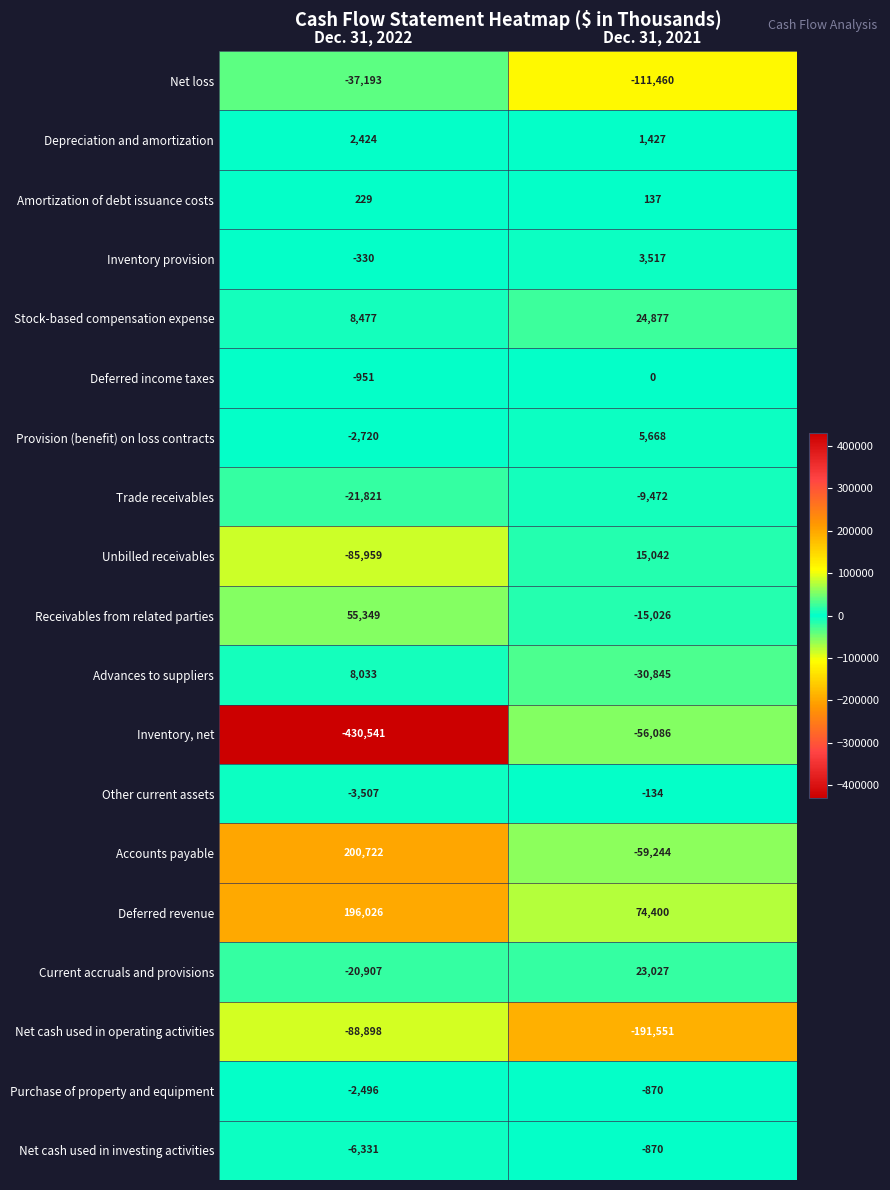

Which series changed the most between Dec. 31, 2022 and Dec. 31, 2021?

Inventory, net